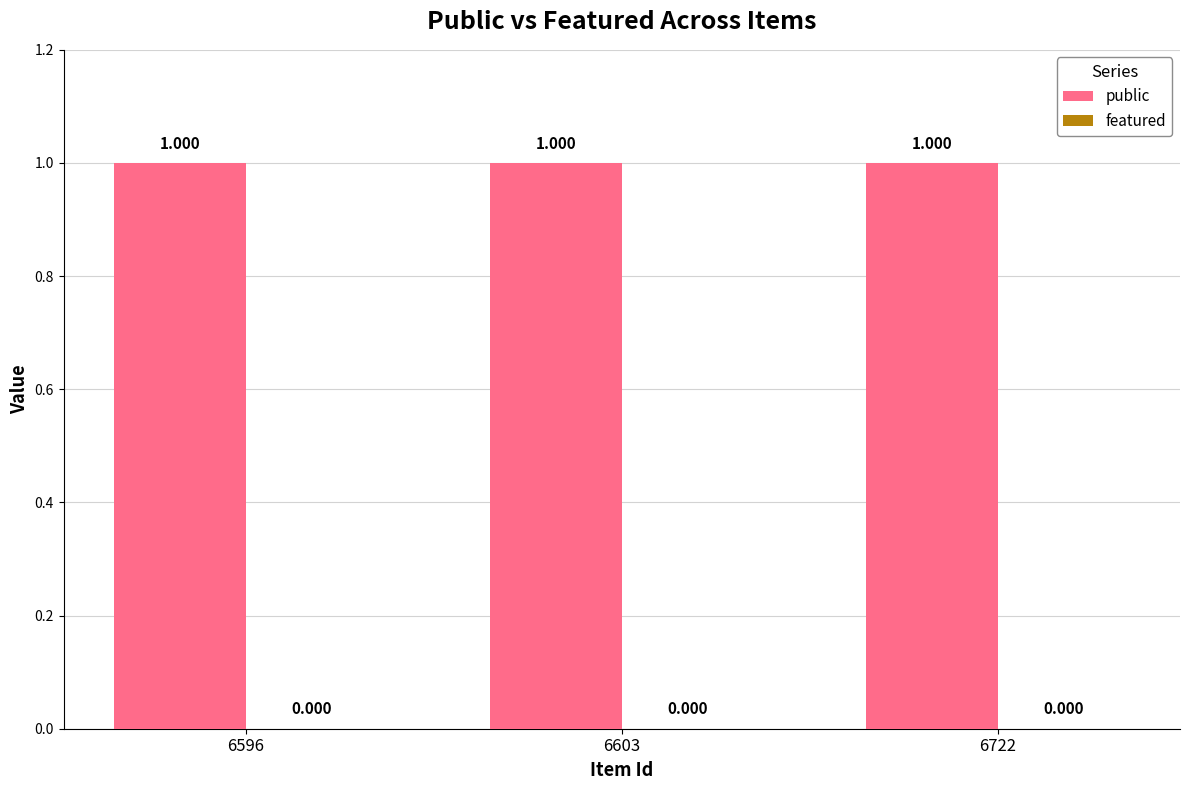

What is the spread (max minus min) of values at 6722?

1